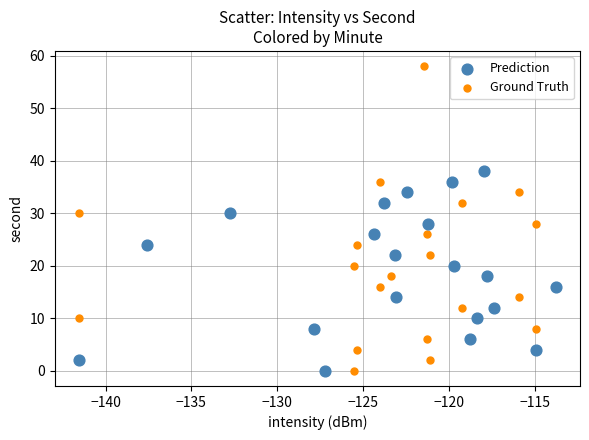

Which series has the largest Y range (max minus min)?

Ground Truth